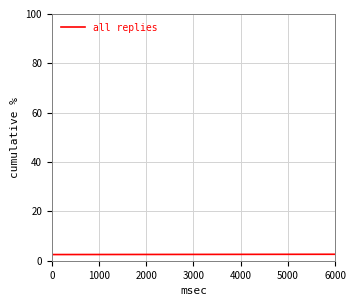

What is the minimum value shown in the chart?

2.5